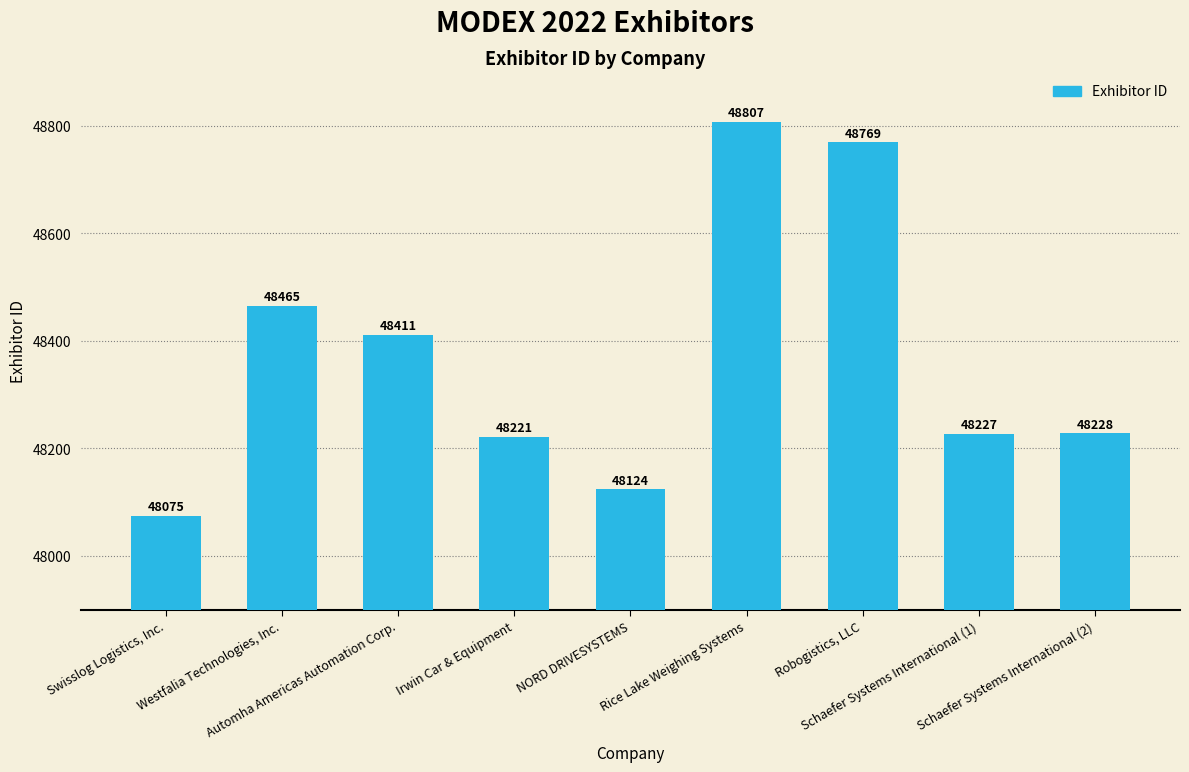

What is the sum of all values?

435327